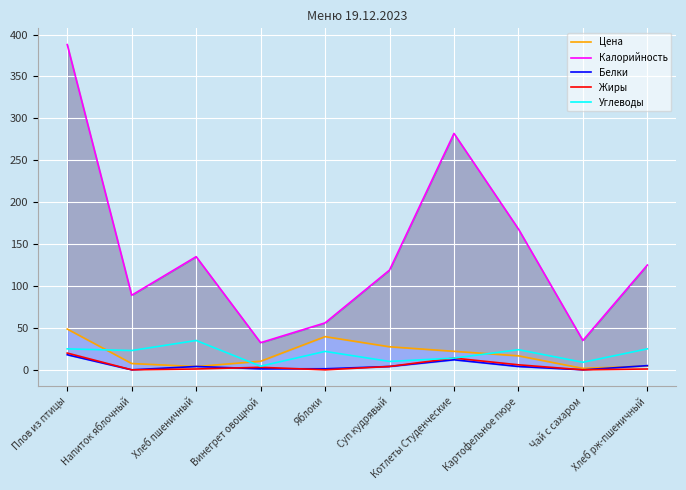

Rank the categories by Углеводы value from highest to lowest.

Хлеб пшеничный, Плов из птицы, Хлеб рж-пшеничный, Картофельное пюре, Напиток яблочный, Яблоки, Котлеты Студенческие, Суп кудрявый, Чай с сахаром, Винегрет овощной